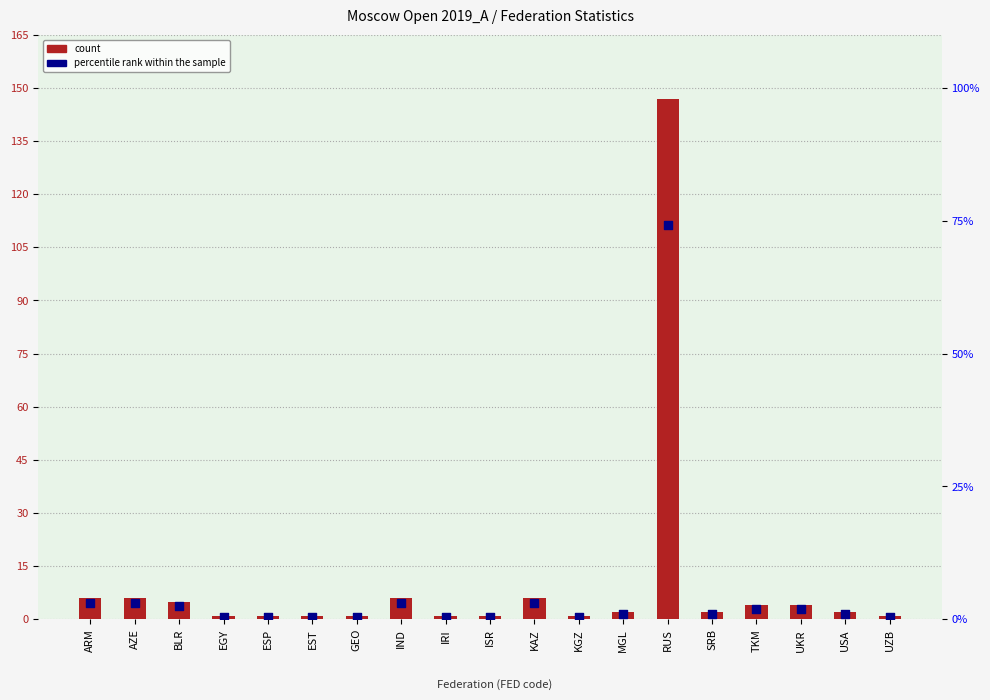

What is the total value across all series at EST?

1.5